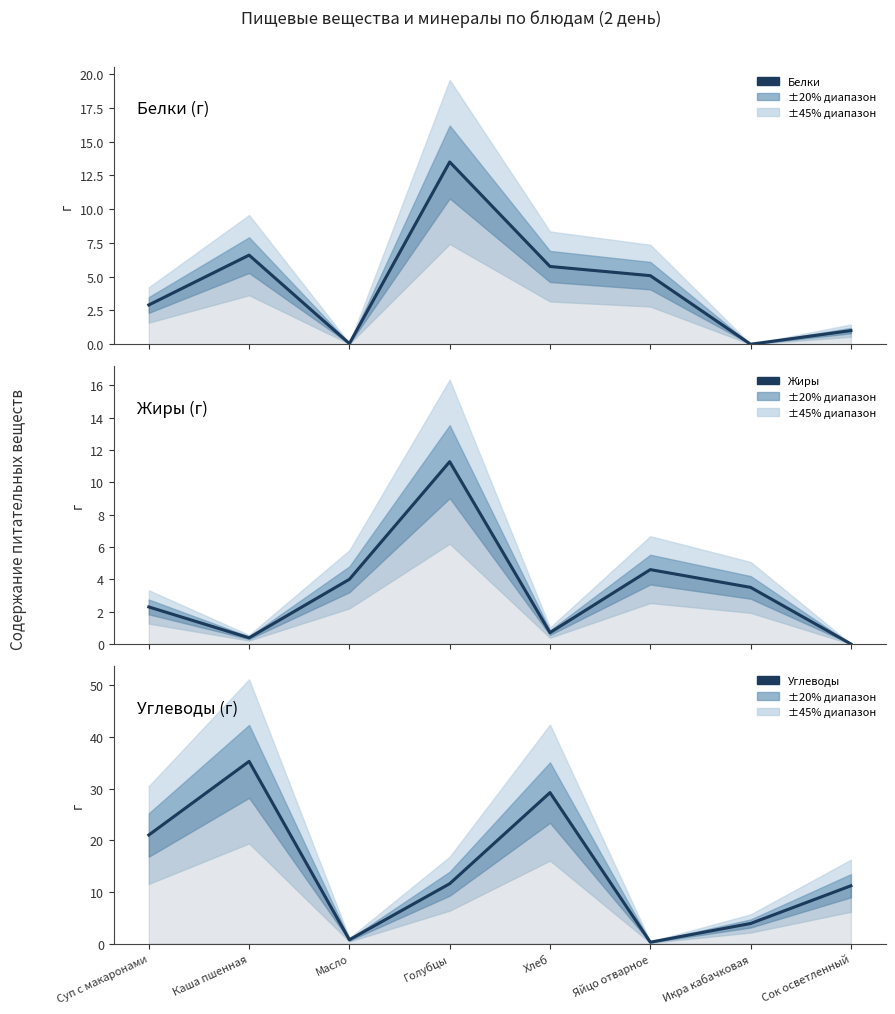

At Яйцо отварное, list the series in order from smallest to largest.

Углеводы, Жиры, Белки